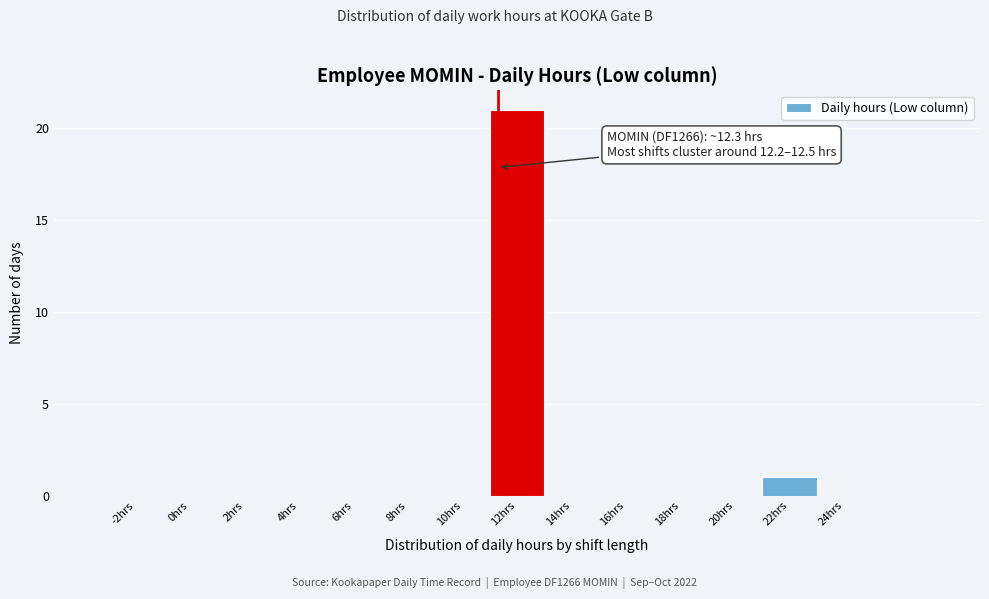

Reading left to right, transcribe all the data shown in this chart.

-2hrs=0	0hrs=0	2hrs=0	4hrs=0	6hrs=0	8hrs=0	10hrs=0	12hrs=21	14hrs=0	16hrs=0	18hrs=0	20hrs=0	22hrs=1	24hrs=0